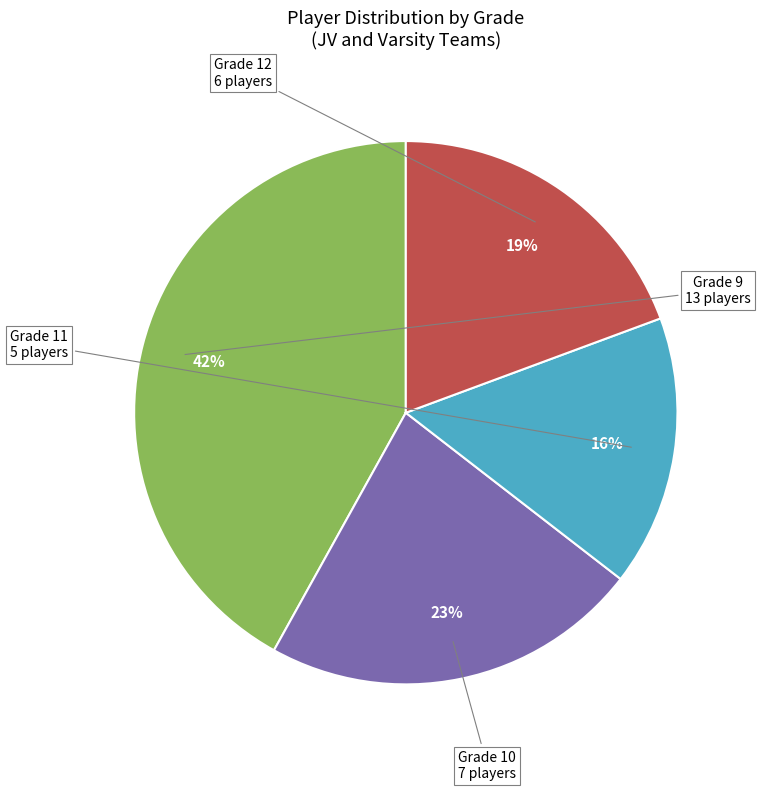

Is there a majority slice in this chart?

No